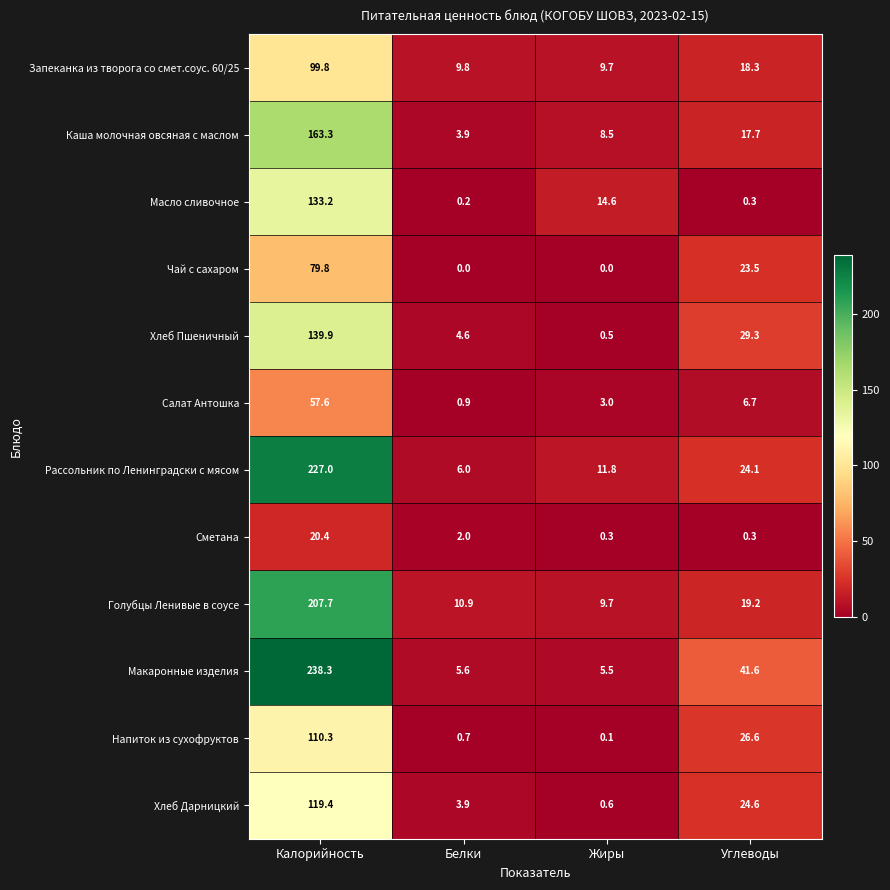

The Макаронные изделия series shows 238.3 at Калорийность. True or false?

True